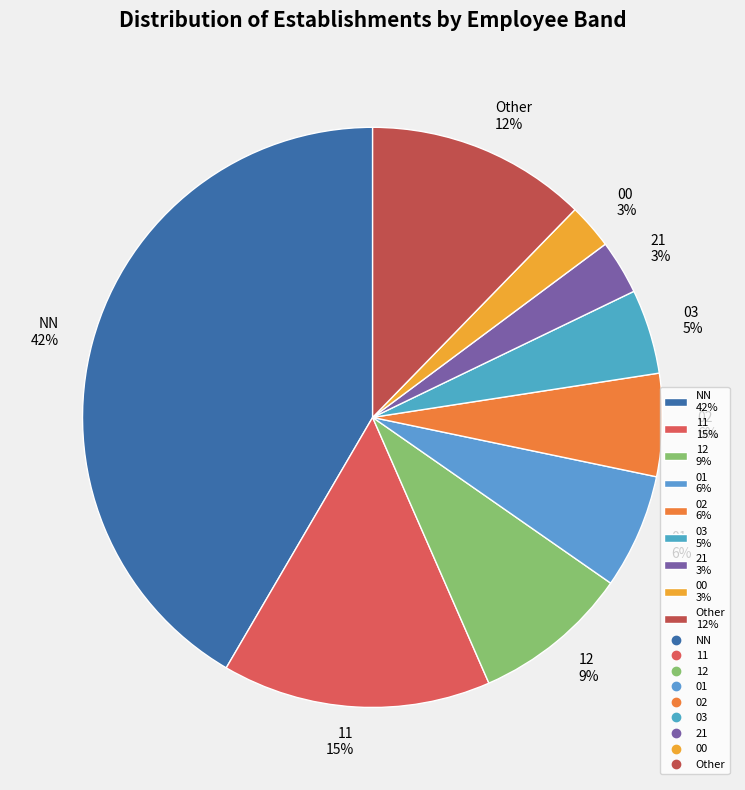

Count the number of slices in the pie.

9